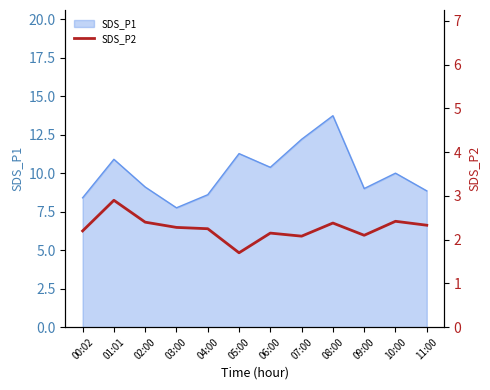

What is the difference between the second highest and second lowest values?

0.3